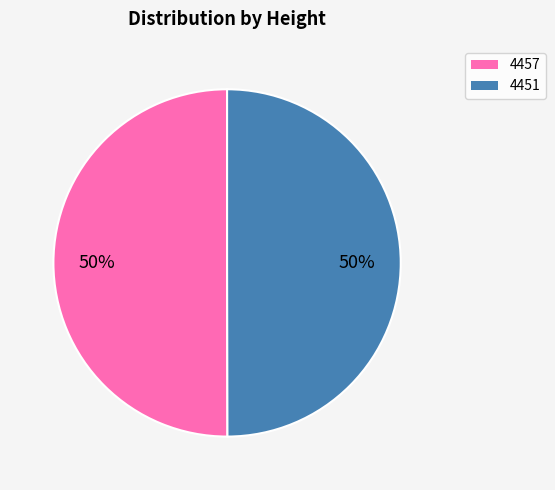

To the nearest percent, what is the combined percentage of 4451 and 4457?

100%